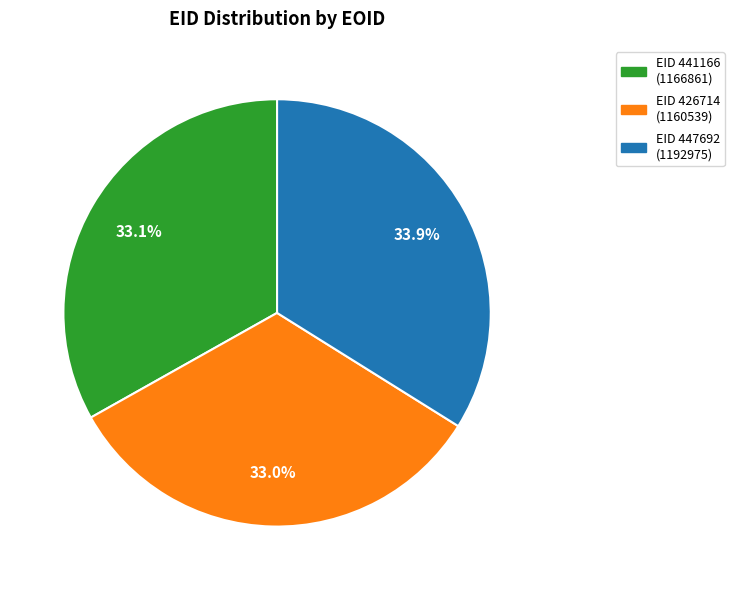

Which slice is the largest?

EID 447692 (1192975)